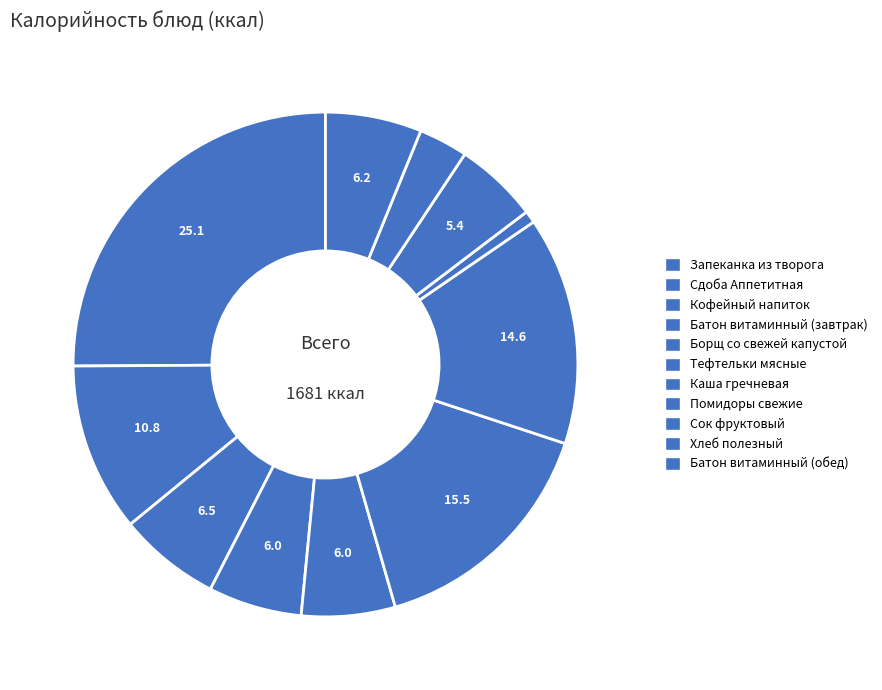

What percentage is the Тефтельки мясные slice, to the nearest percent?

15%